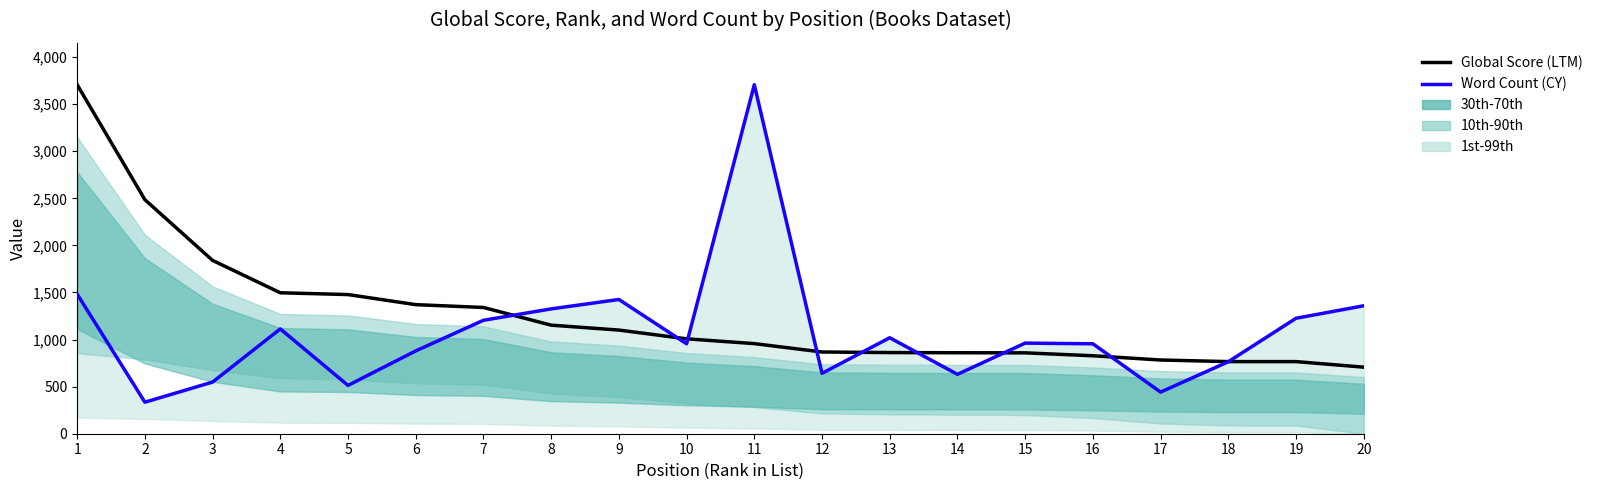

What is the difference between the highest and lowest values at 6?

491.5